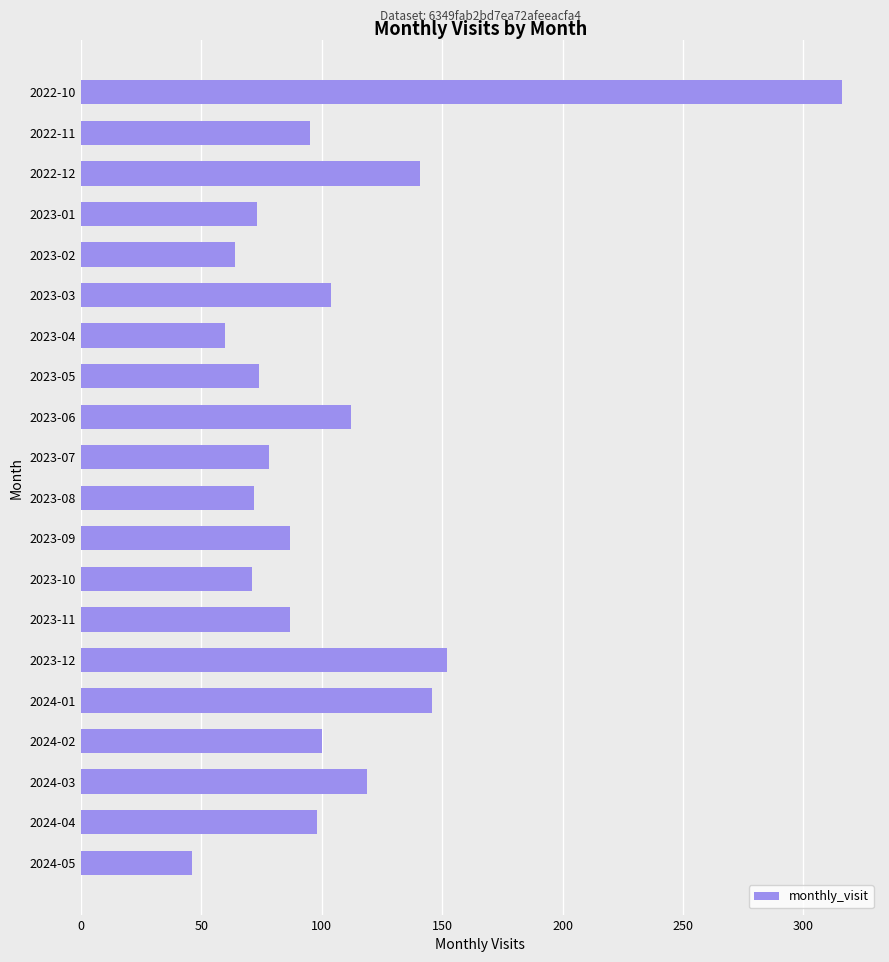

How many values are below 95?

10